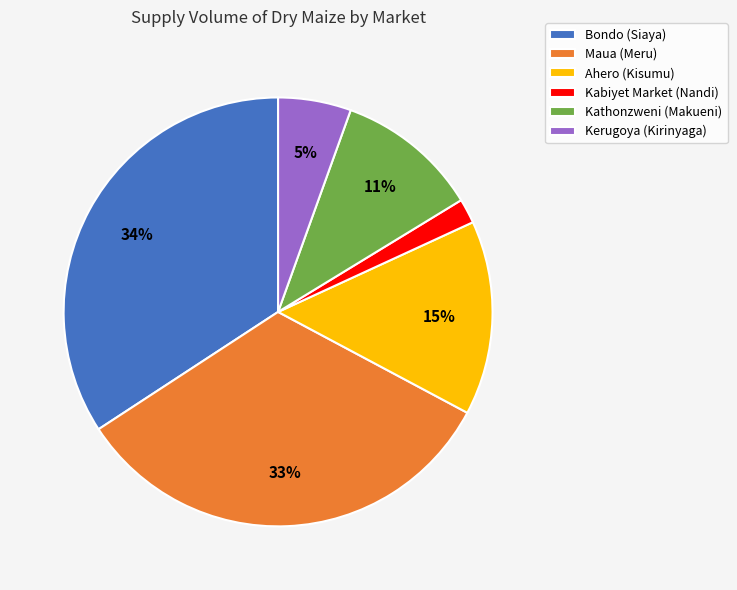

Is Bondo (Siaya) the majority of the pie?

No